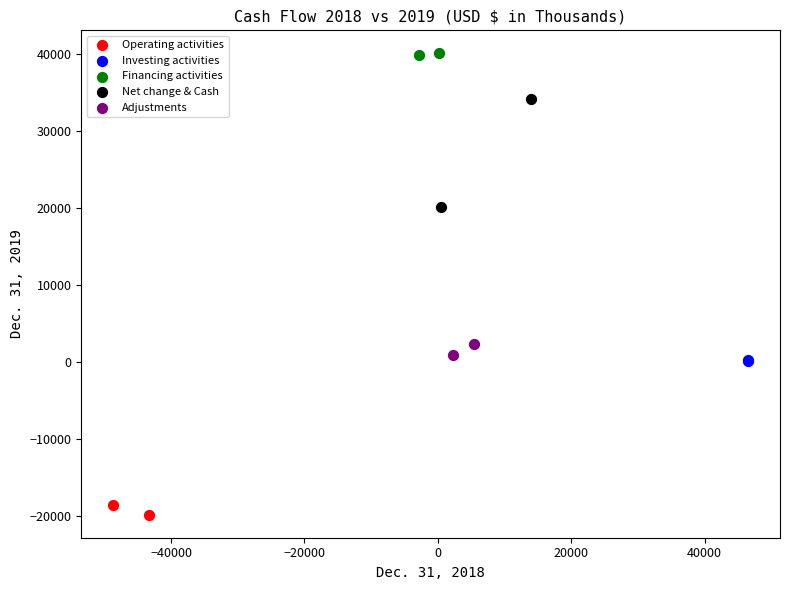

Which series has the largest Y range (max minus min)?

Net change & Cash